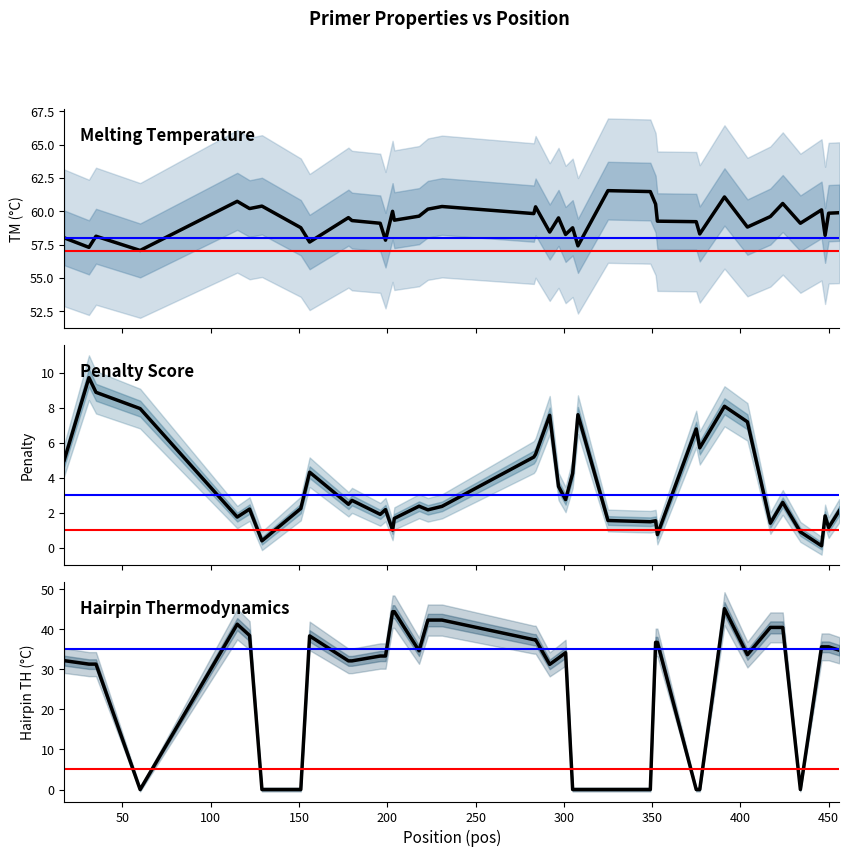

Reading right to left, what are all the values shown in this chart?

Melting Temperature: 59.9	59.9	58.2	60.1	59.1	60.6	59.6	58.8	61.1	58.3	59.2	59.3	60.5	61.5	61.5	57.4	58.8	58.3	59.5	58.4	60.3	59.8	60.4	60.2	59.6	59.3	60.0	57.8	59.1	59.3	59.5	57.7	58.8	60.4	60.2	60.7	57.1	58.1	57.3	58.0
Penalty Score: 2.1	1.1	1.8	0.1	0.9	2.6	1.4	7.2	8.1	5.7	6.8	0.7	1.5	1.5	1.6	7.6	4.2	2.7	3.5	7.6	5.3	5.2	2.4	2.2	2.4	1.7	1.0	2.2	1.9	2.7	2.5	4.3	2.2	0.4	2.2	1.7	7.9	8.9	9.7	5.0
Hairpin Thermodynamics: 34.8	35.6	35.6	35.6	0.0	40.4	40.4	33.6	45.1	0.0	0.0	36.7	36.7	0.0	0.0	0.0	0.0	34.1	32.8	31.2	37.4	37.4	42.3	42.3	34.6	44.4	44.4	33.3	33.3	32.1	32.1	38.3	0.0	0.0	38.4	41.2	0.0	31.3	31.3	32.1